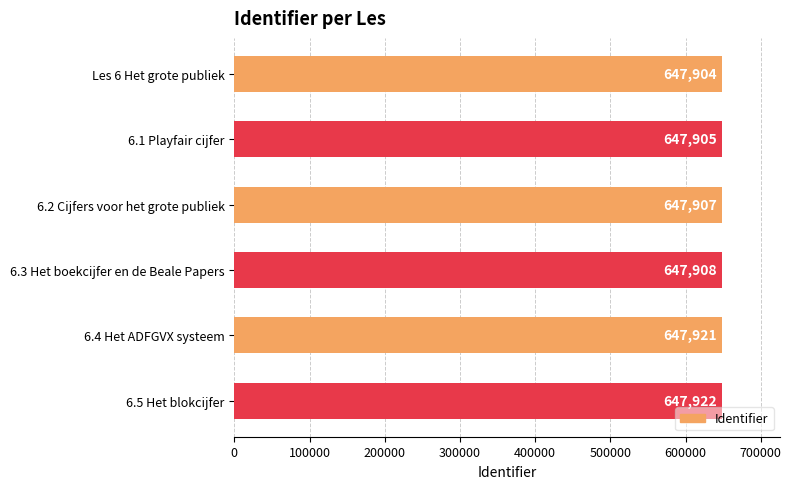

What value does the data have at Les 6 Het grote publiek?

647904